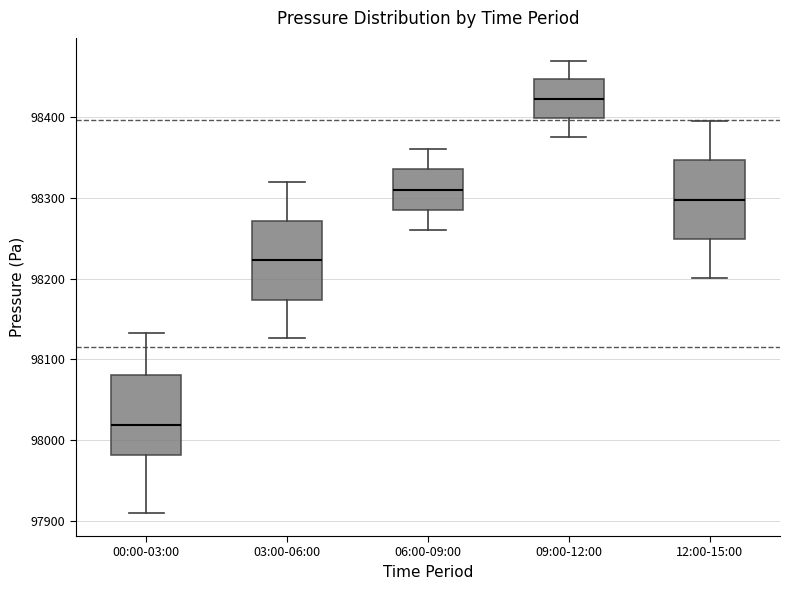

Which box's median line is the lowest?

00:00-03:00